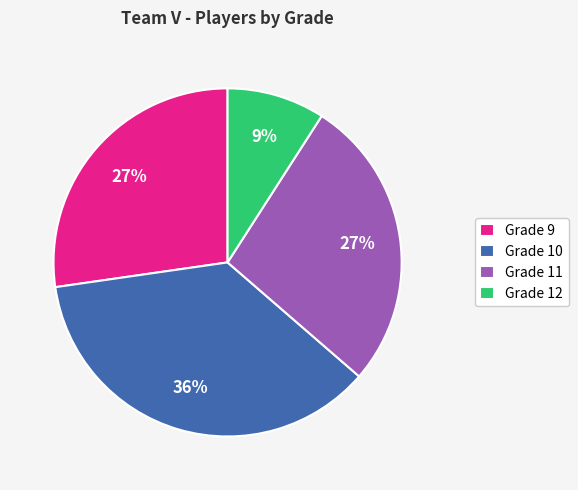

The Grade 10 slice represents 48% of the pie. True or false?

False